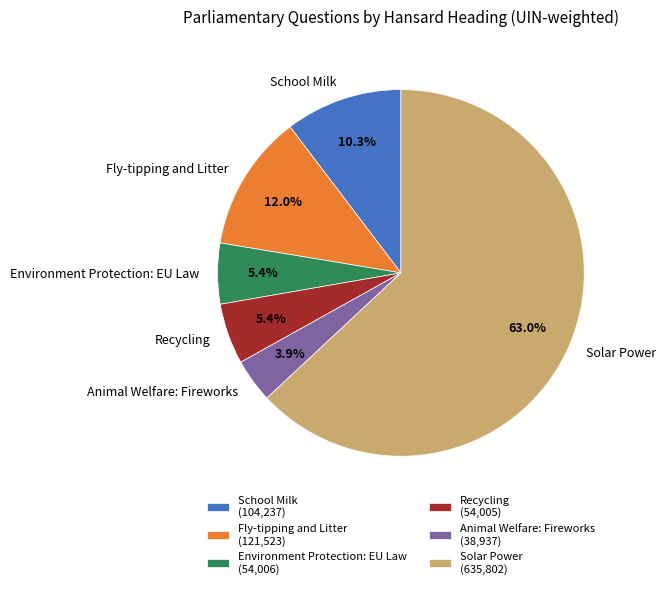

Between School Milk and Solar Power, which is larger?

Solar Power